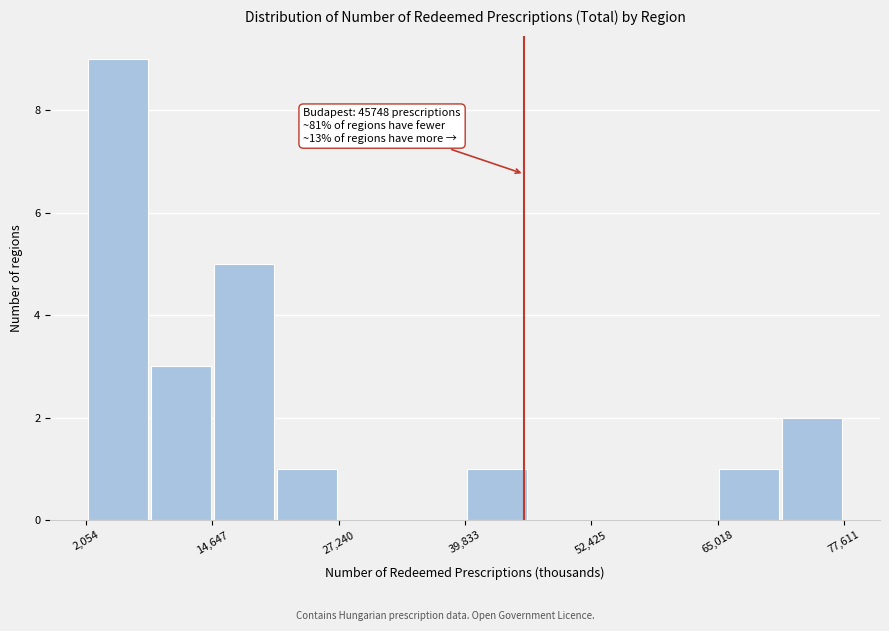

Read against the x-axis, roughly where is the centre of the tallest bar?

6000